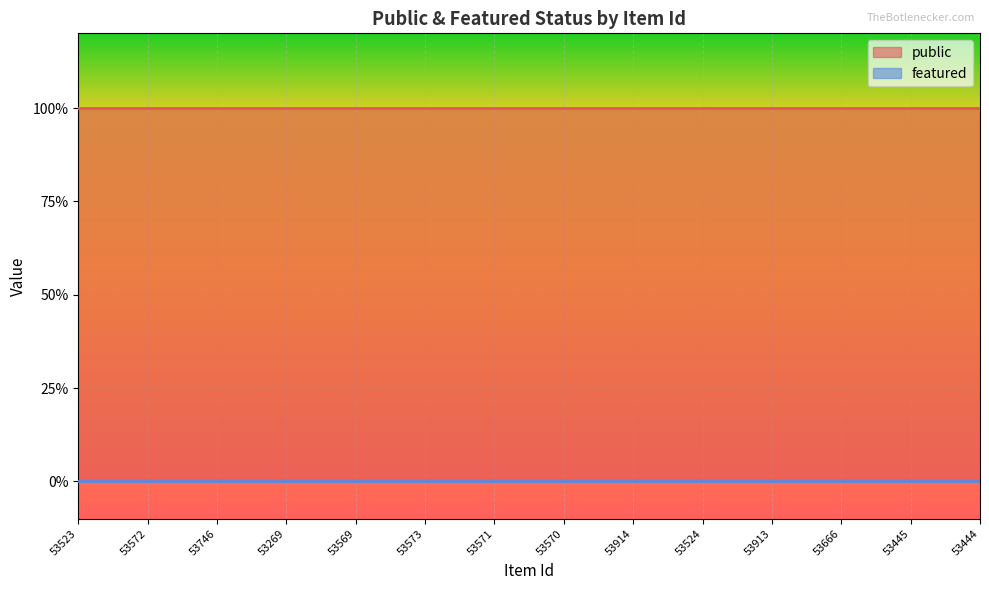

What is the total value across all series at 53570?

1